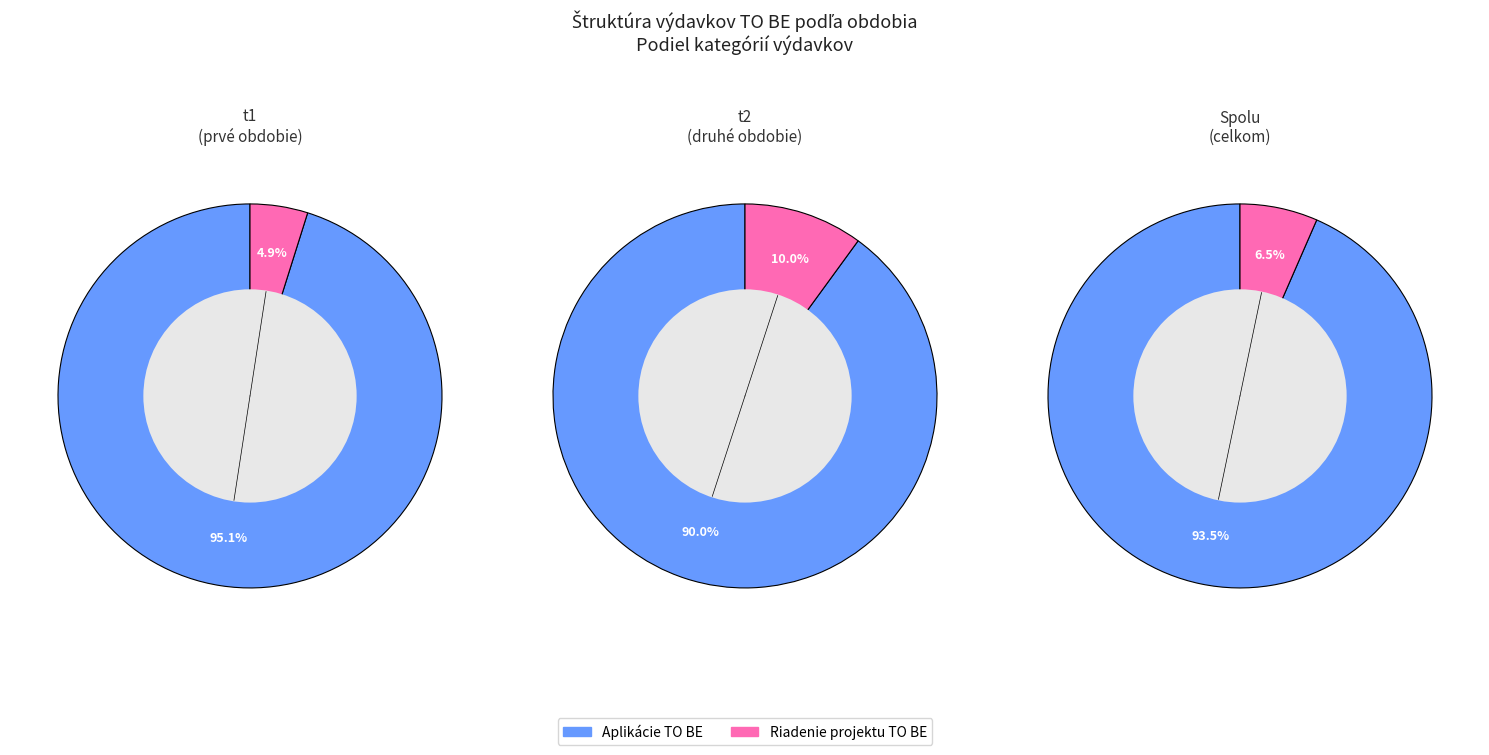

Does t1 account for over 50% of the chart?

Yes